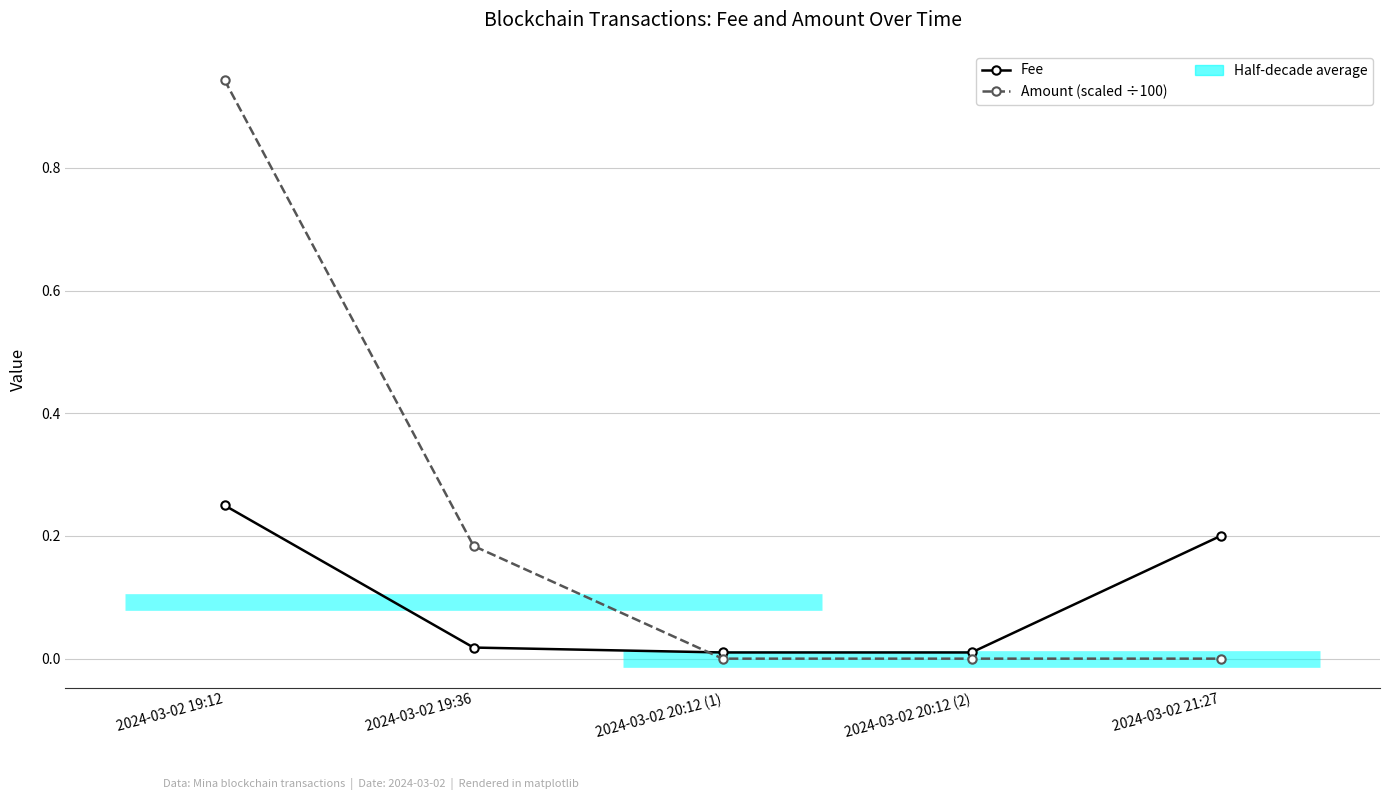

What is the label of the 5th point from the right?

2024-03-02 19:12